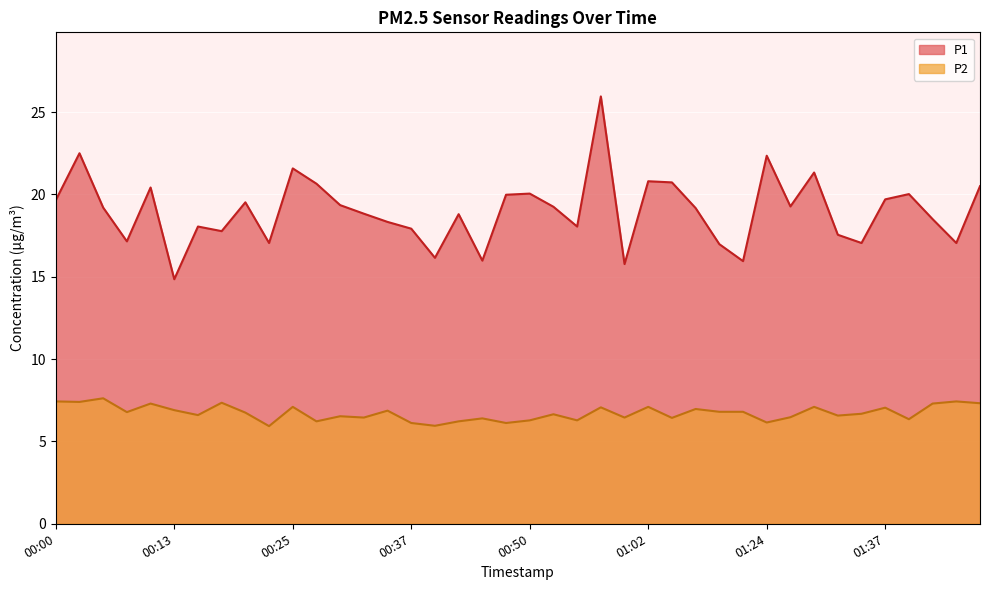

Read the P2 value at 01:05.

6.4